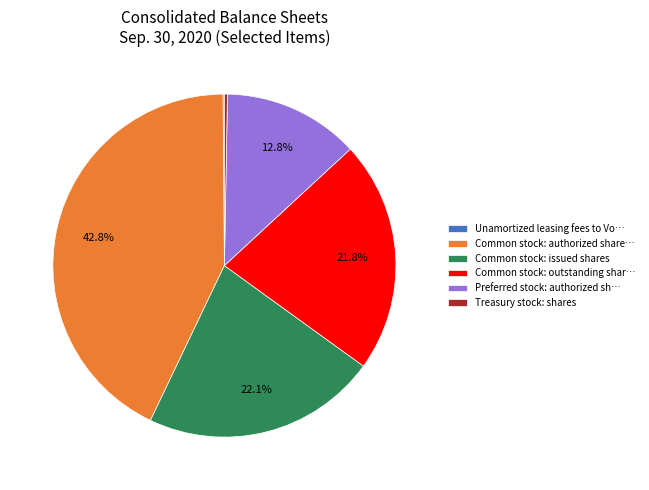

How much of the chart is everything except Common stock: issued shares?

77.9%